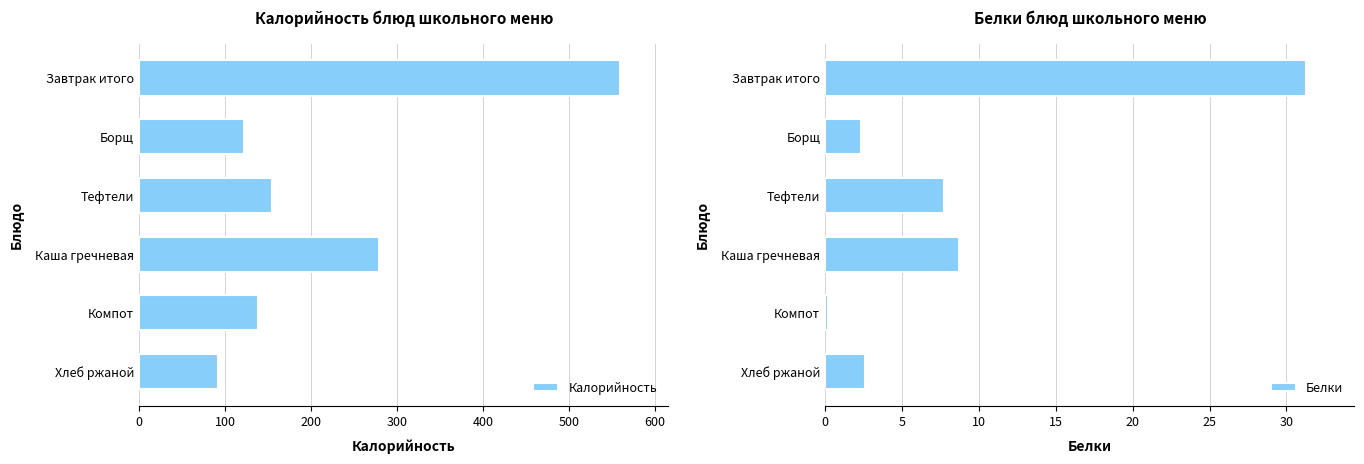

Is it true that Калорийность equals 92.0 at Хлеб ржаной?

True